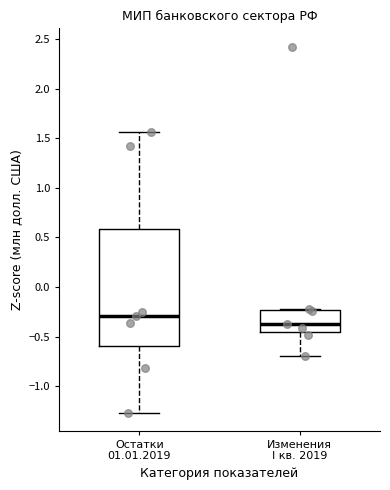

Which box's median line is the lowest?

Изменения I кв. 2019